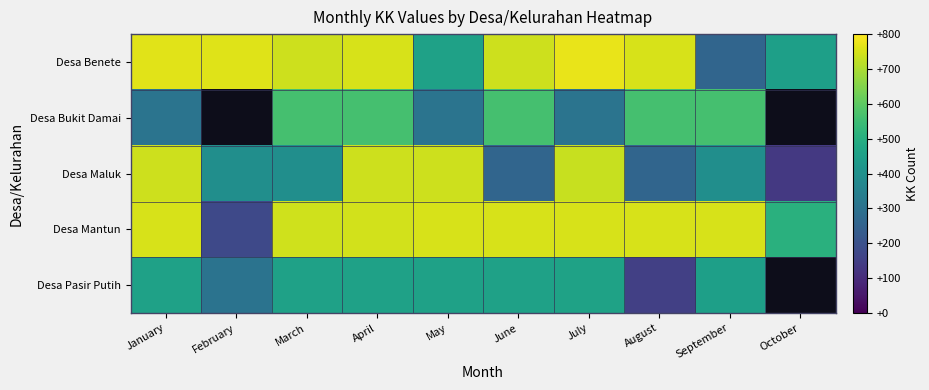

The value of Desa Mantun at February is 177.0. True or false?

True